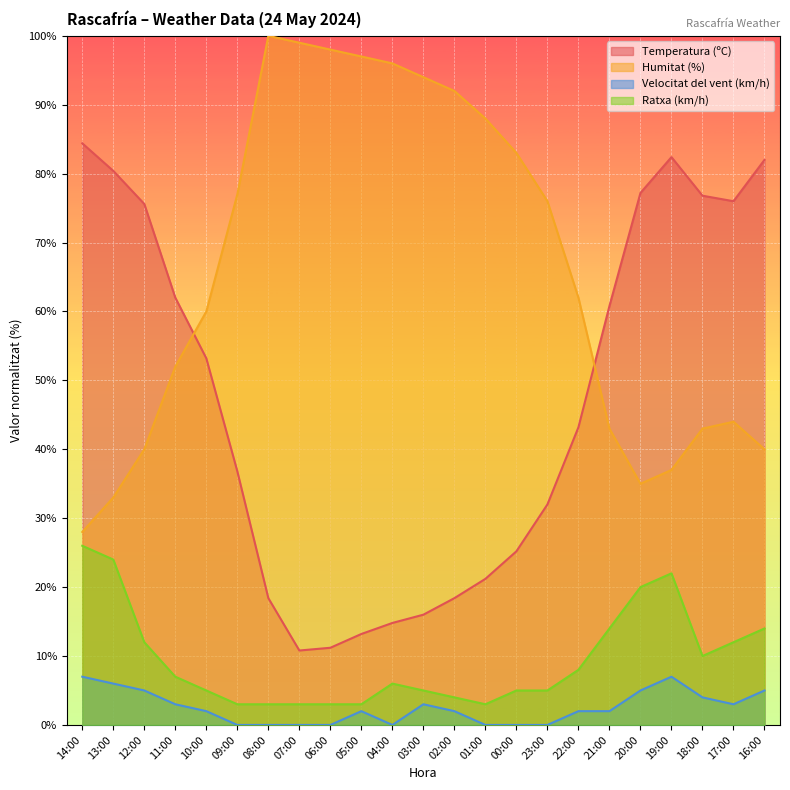

How many series are shown in this chart?

4